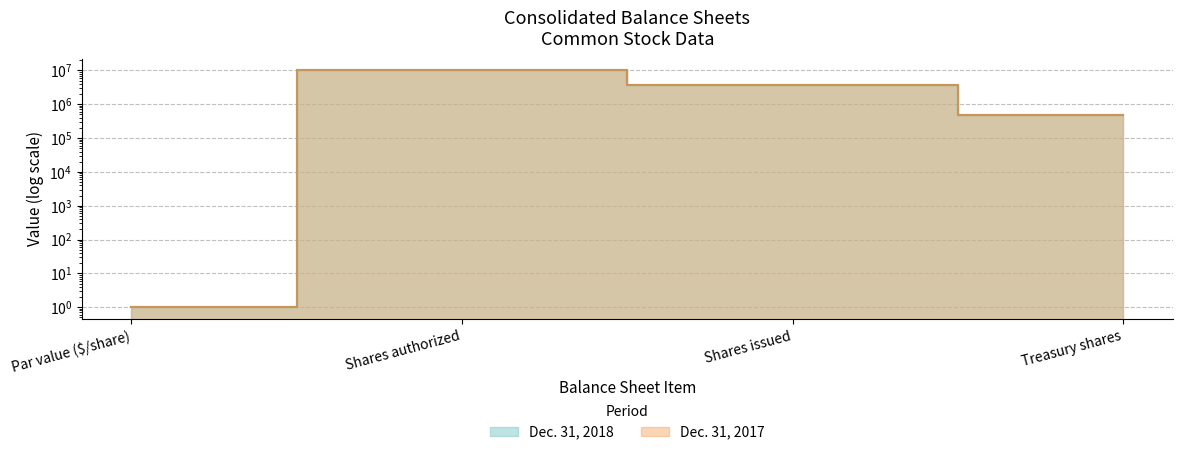

What is the label of the 2nd point from the right?

Shares issued